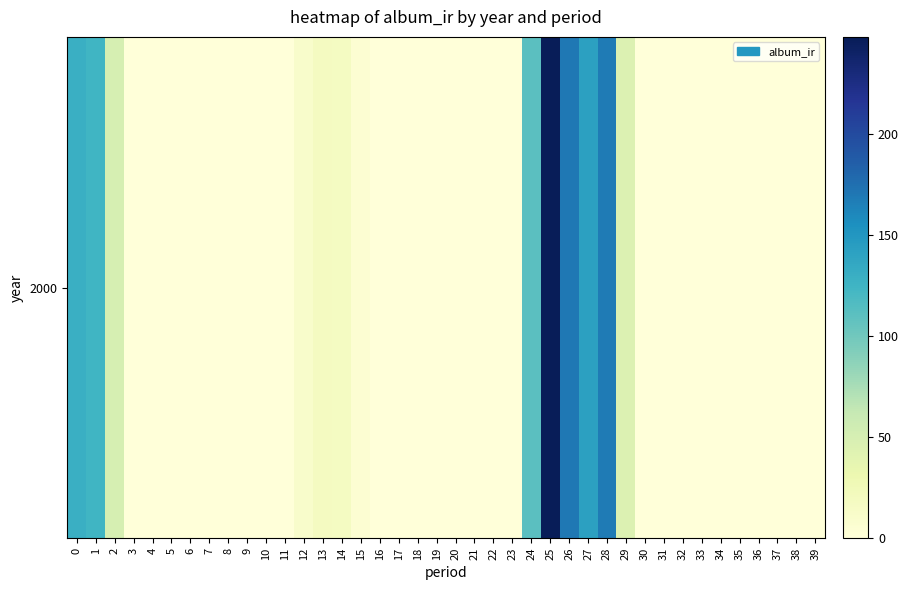

How many categories are shown in the chart?

40